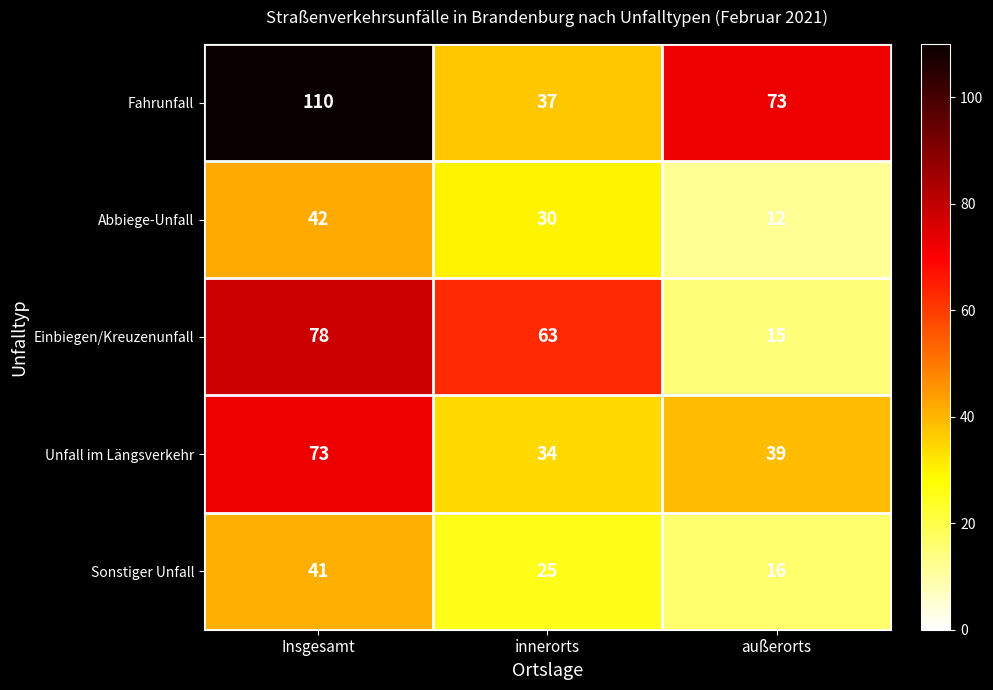

What is the total value across all series at innerorts?

189